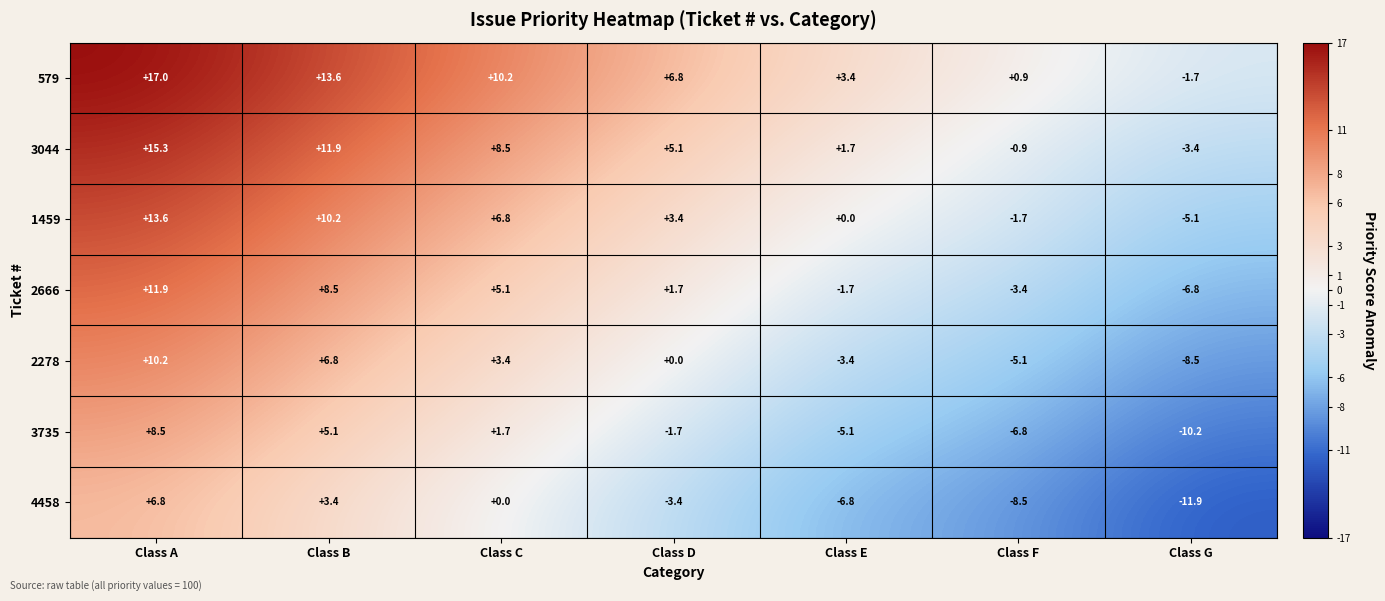

Is it true that 3735 equals -10.2 at Class G?

True